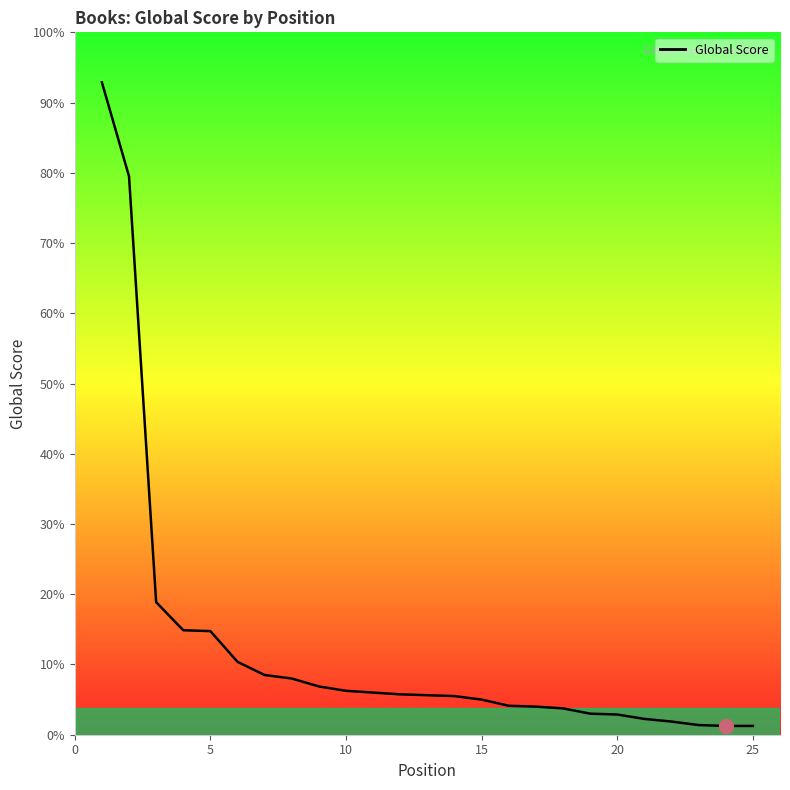

Does the chart display data point markers on the line(s)?

No